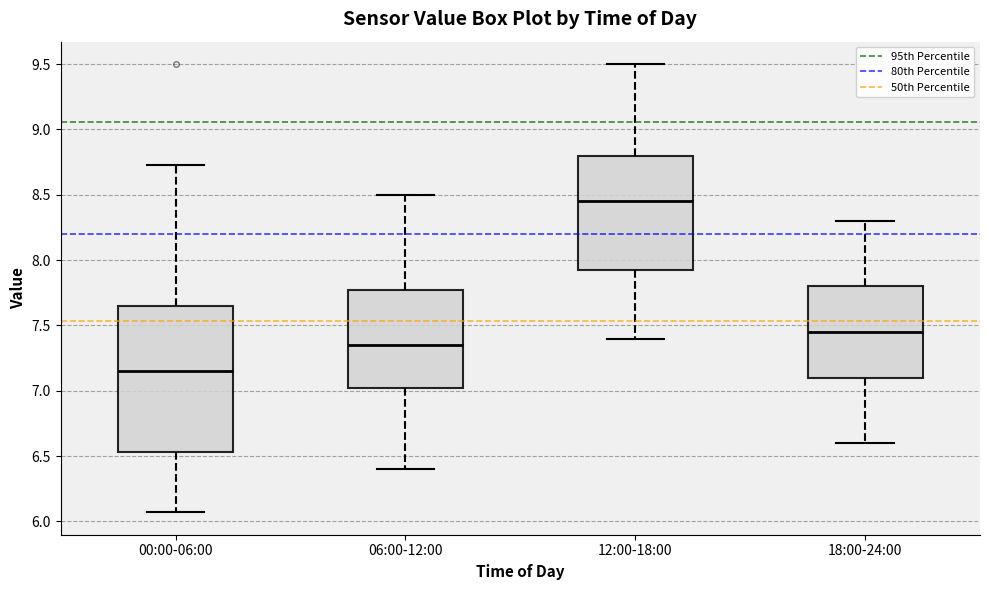

Reading left to right, read every box against the y-axis: the position of its median line, the range the box covers, and the ends of its whiskers. The values are not printed on the chart, so give them approximately, as read against the axis.

00:00-06:00: median 7.15, box 6.55 to 7.65, whiskers 6.05 to 8.75
06:00-12:00: median 7.35, box 7.05 to 7.80, whiskers 6.40 to 8.50
12:00-18:00: median 8.45, box 7.95 to 8.80, whiskers 7.40 to 9.50
18:00-24:00: median 7.45, box 7.10 to 7.80, whiskers 6.60 to 8.30